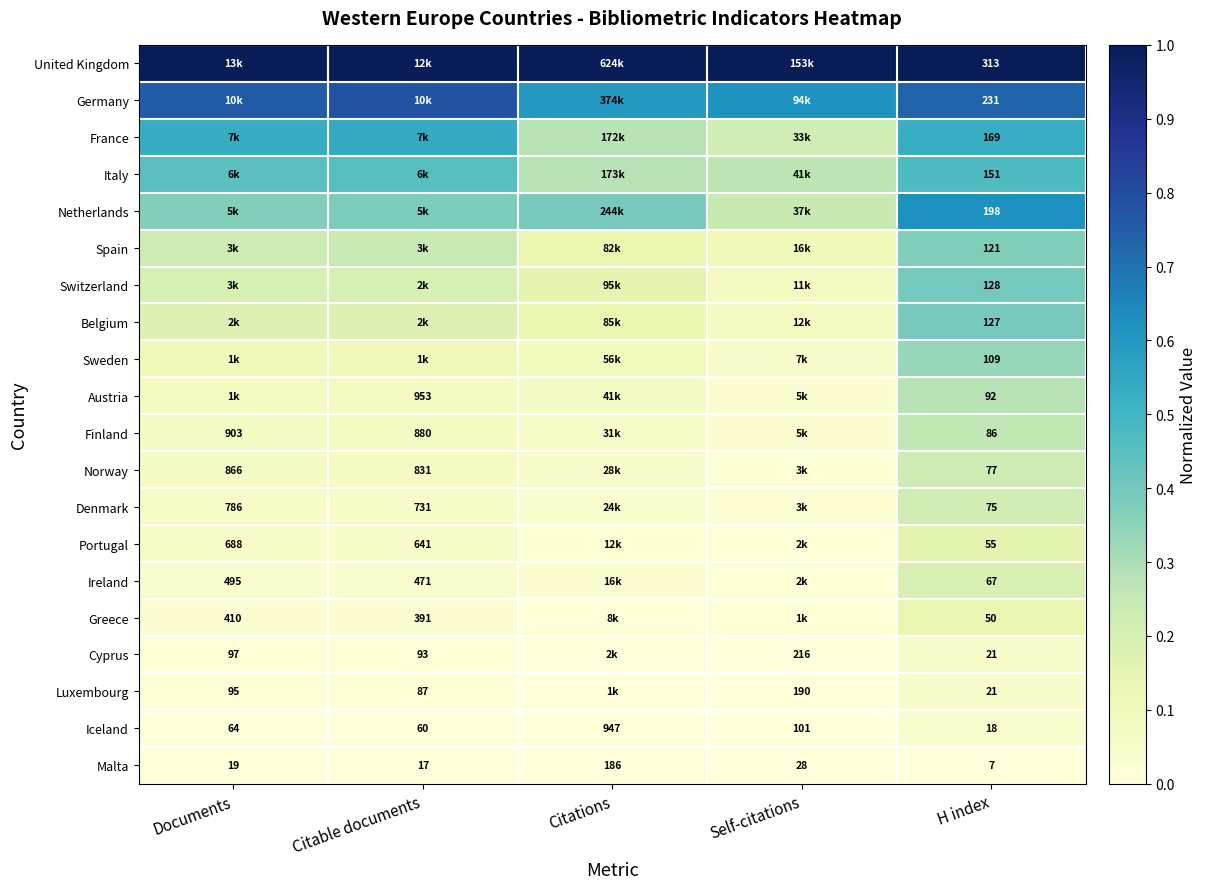

What is the difference between the maximum and minimum values in the Netherlands series?

0.4